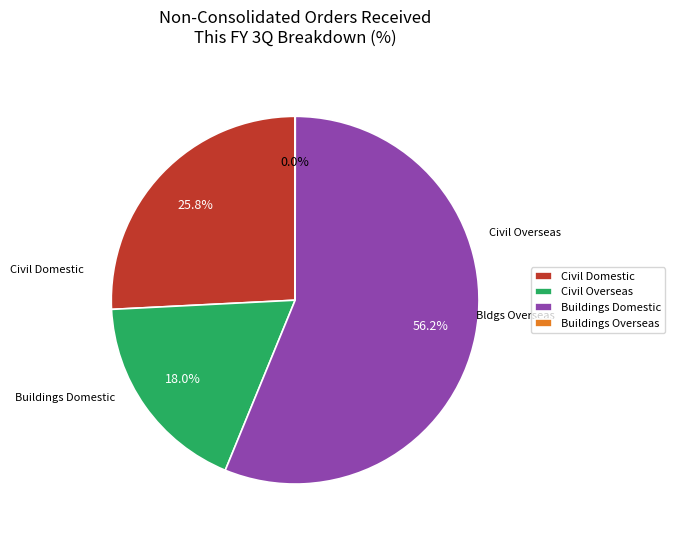

Is there a majority slice in this chart?

Yes